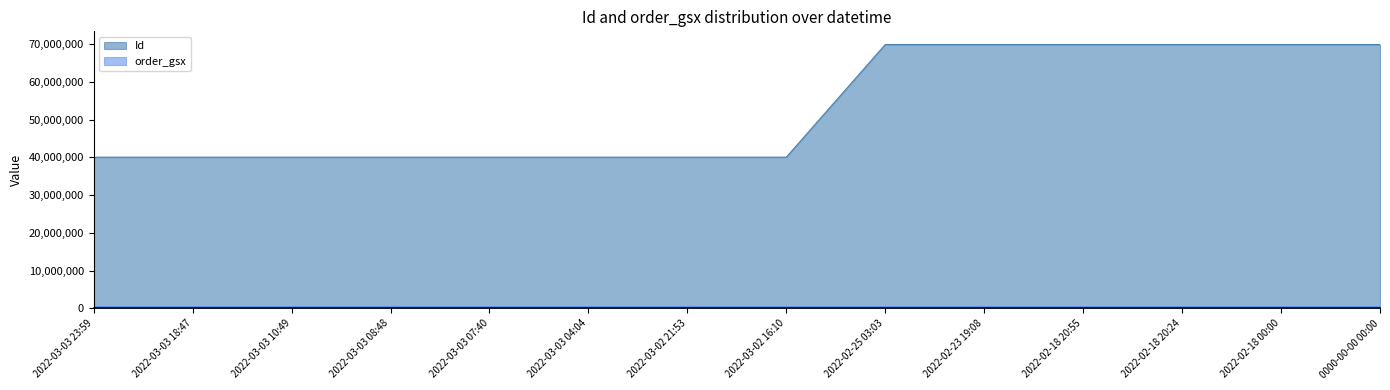

What is the greatest value displayed?

69884861